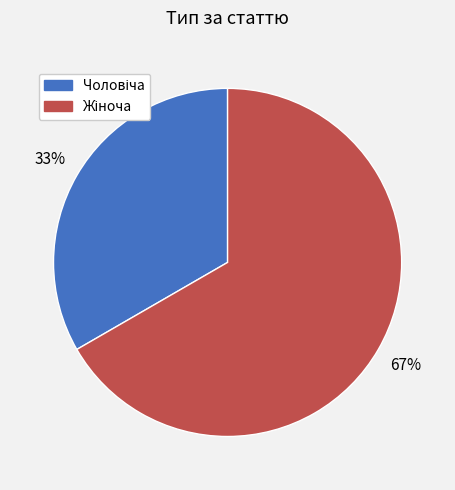

Does any single category account for the majority?

Yes